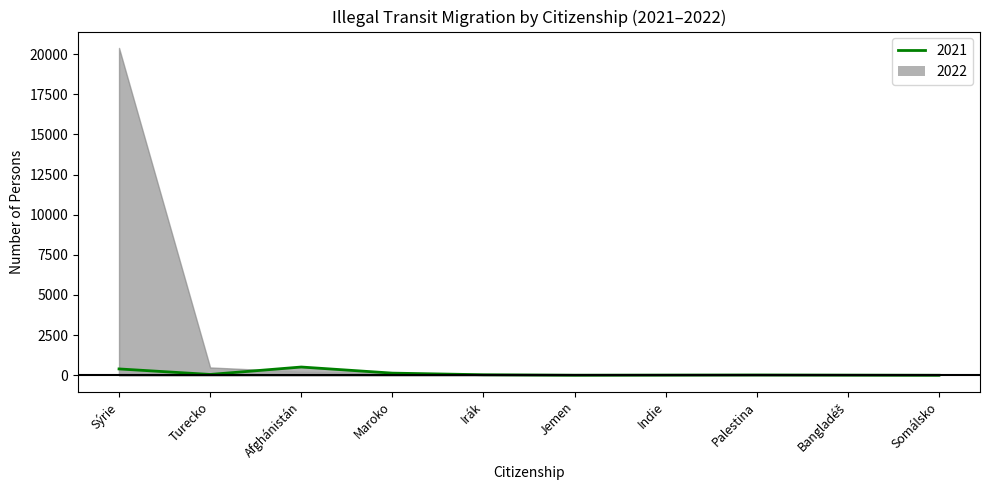

What is the label of the 5th point from the right?

Jemen